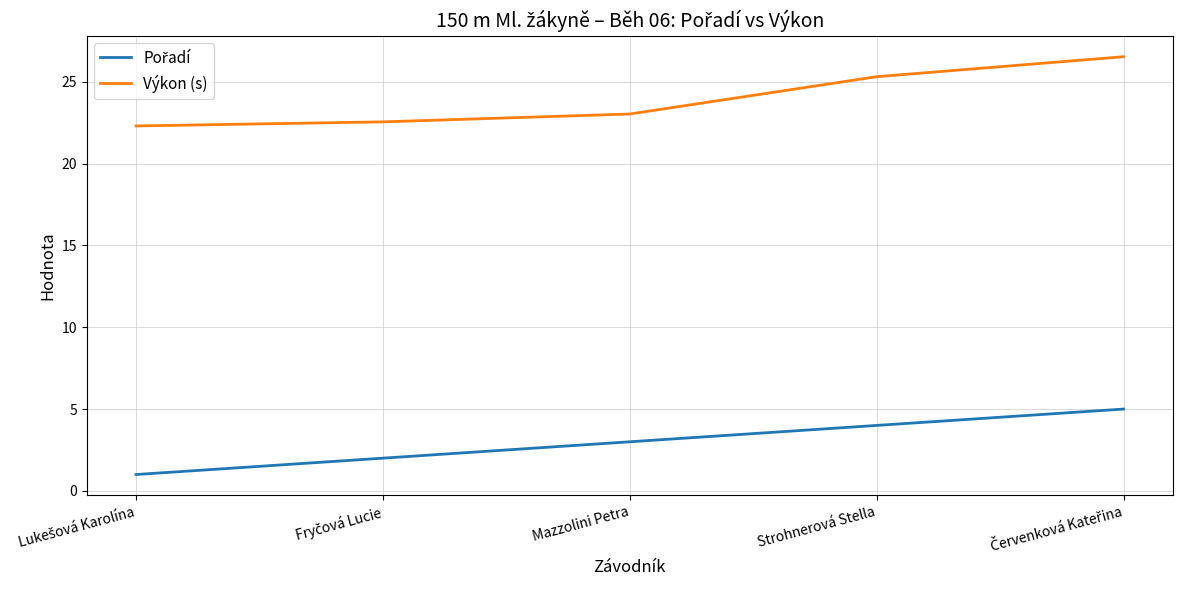

Which series has the largest total across all categories?

Výkon (s)